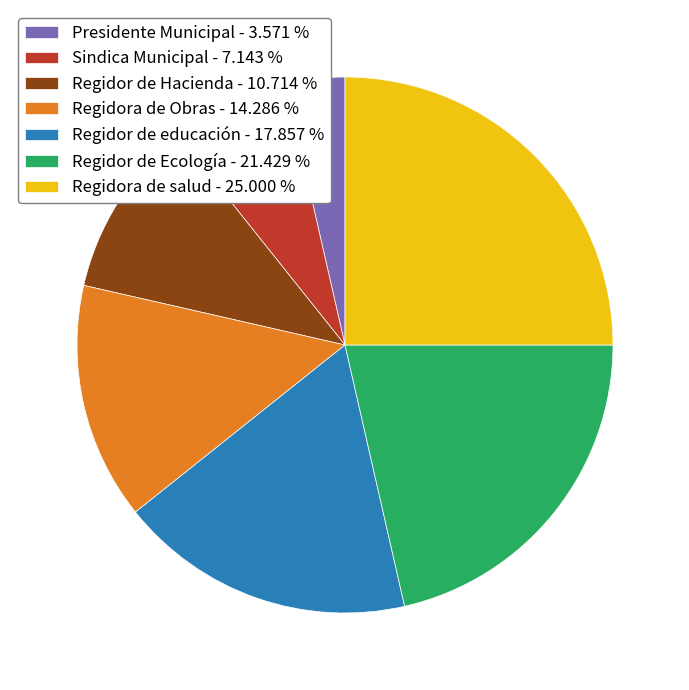

Which slice is the smallest?

Presidente Municipal